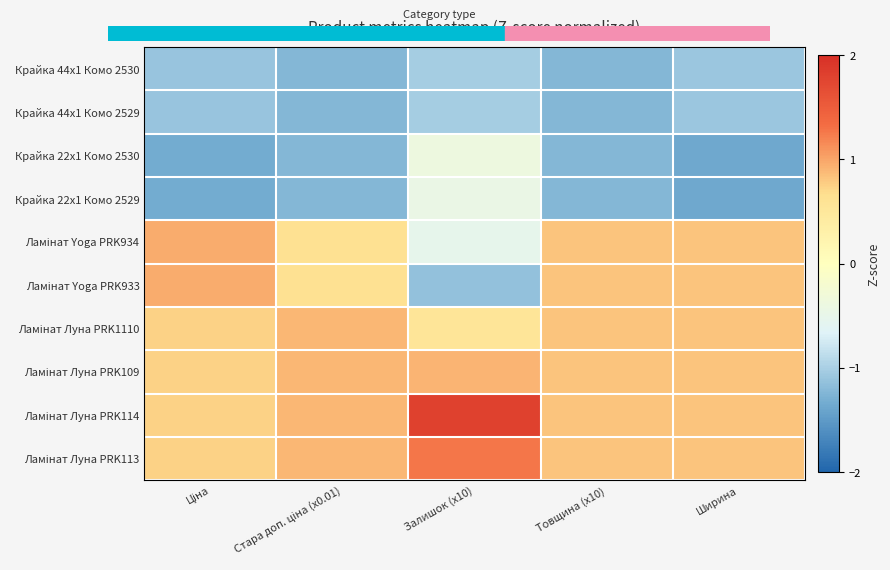

At how many categories does at least one series exceed 1?

1